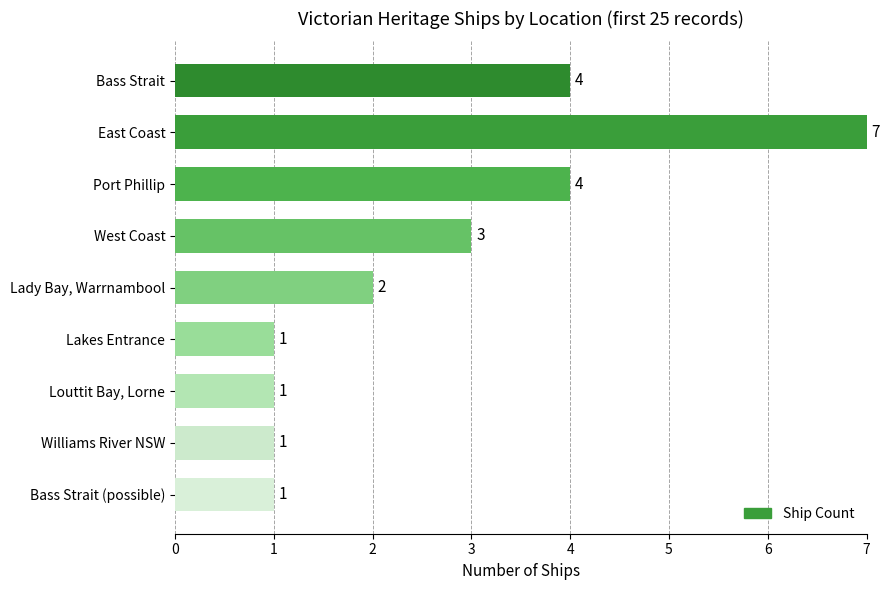

What is the greatest value displayed?

7